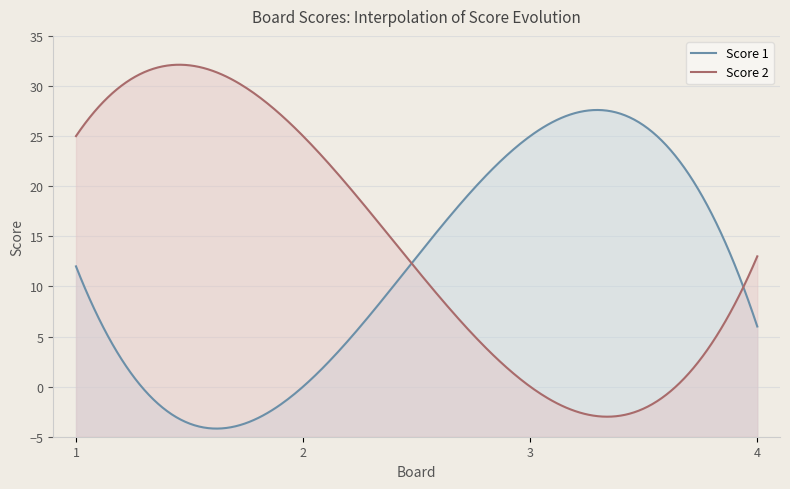

After their last crossing, which series has the higher values: Score 2 or Score 1?

Score 2